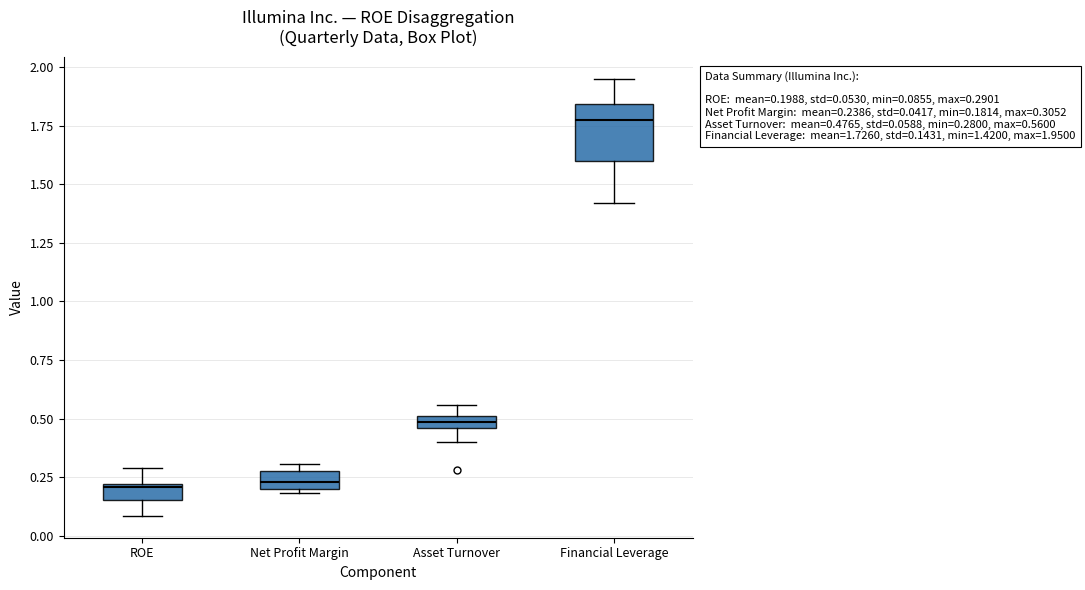

Comparing the boxes themselves (not the whiskers), which one is the tallest?

Financial Leverage